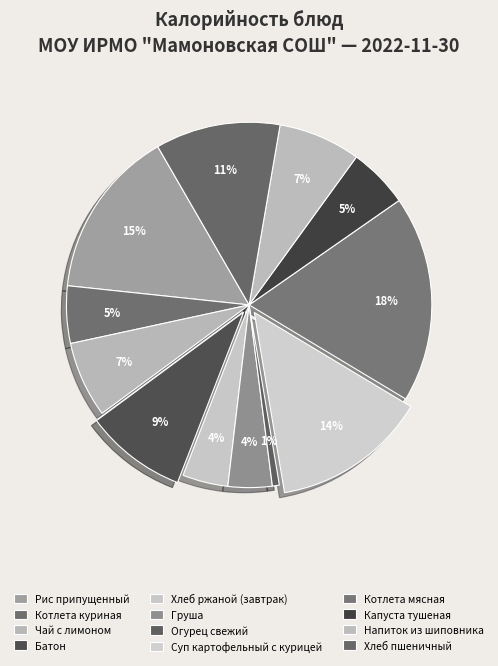

How many segments does this pie chart have?

12